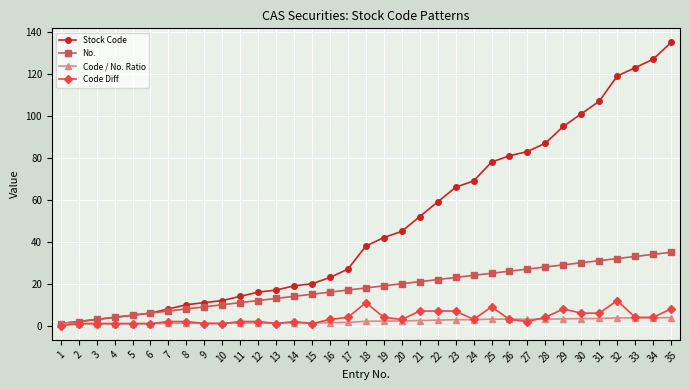

How many series are shown in this chart?

4